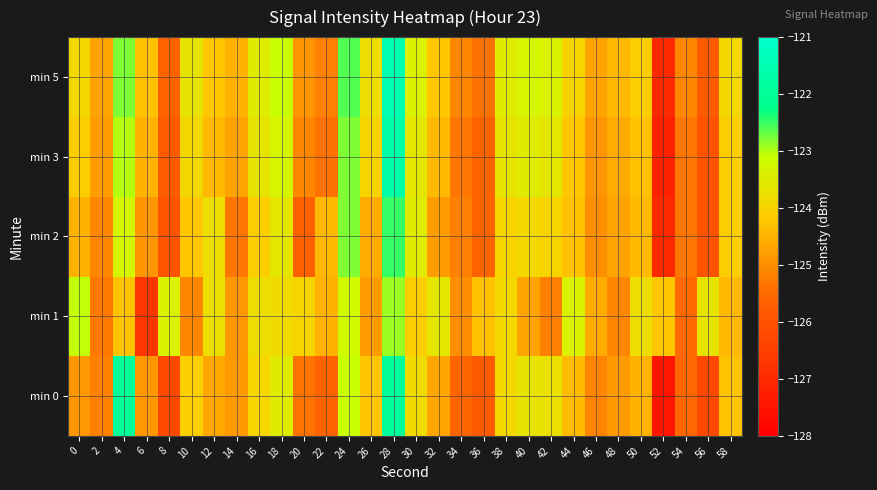

Which category has the lowest value across all series?

52